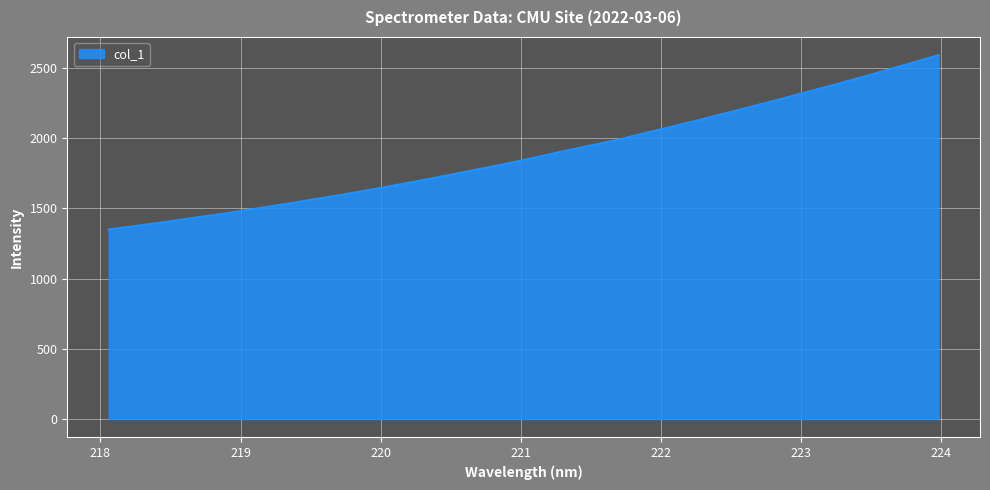

How many lines are shown in the chart?

1